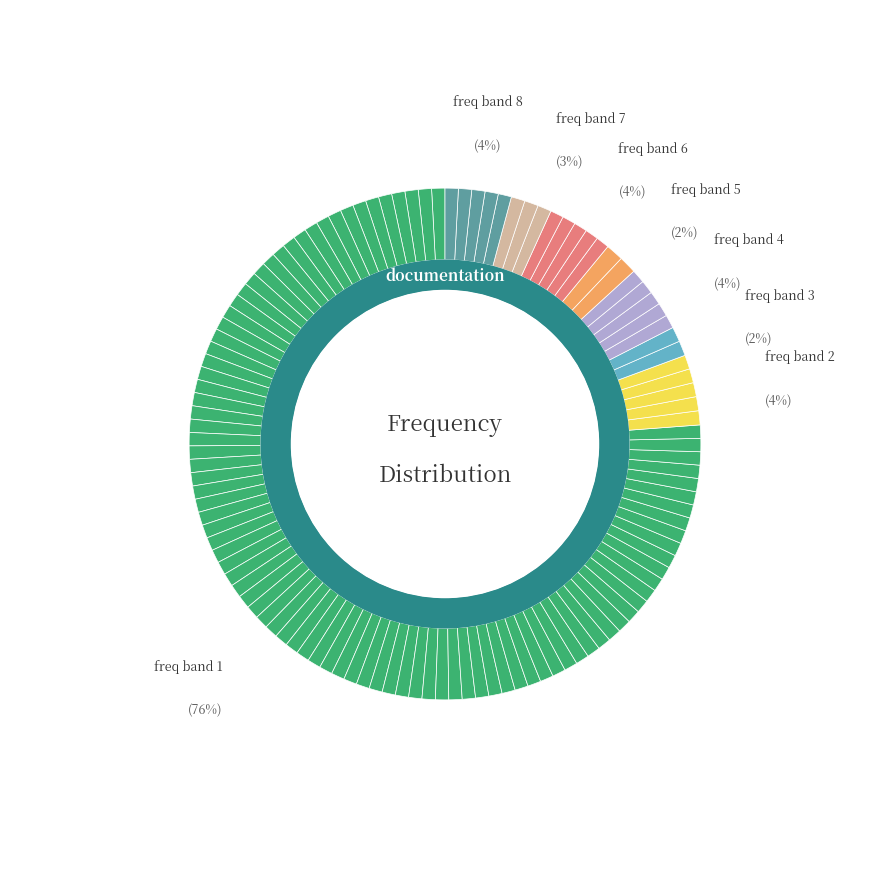

How many segments does this pie chart have?

8